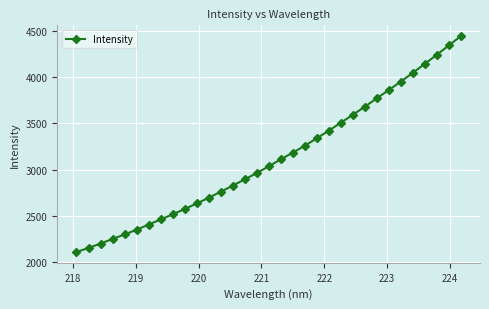

Count the number of categories in the chart.

33